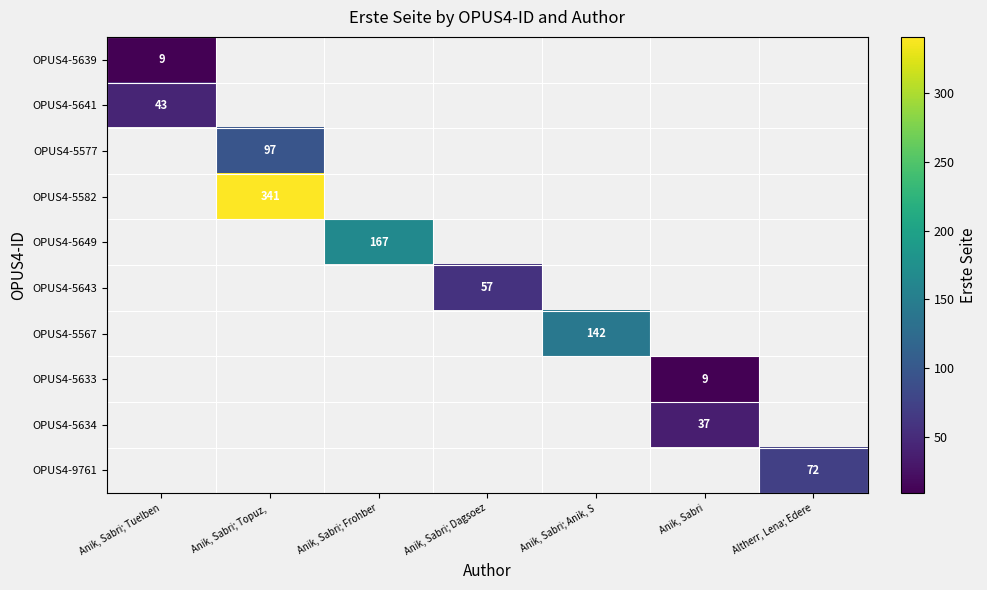

True or false: OPUS4-5567 has a value of 142 at Anik, Sabri; Anik, S.

True